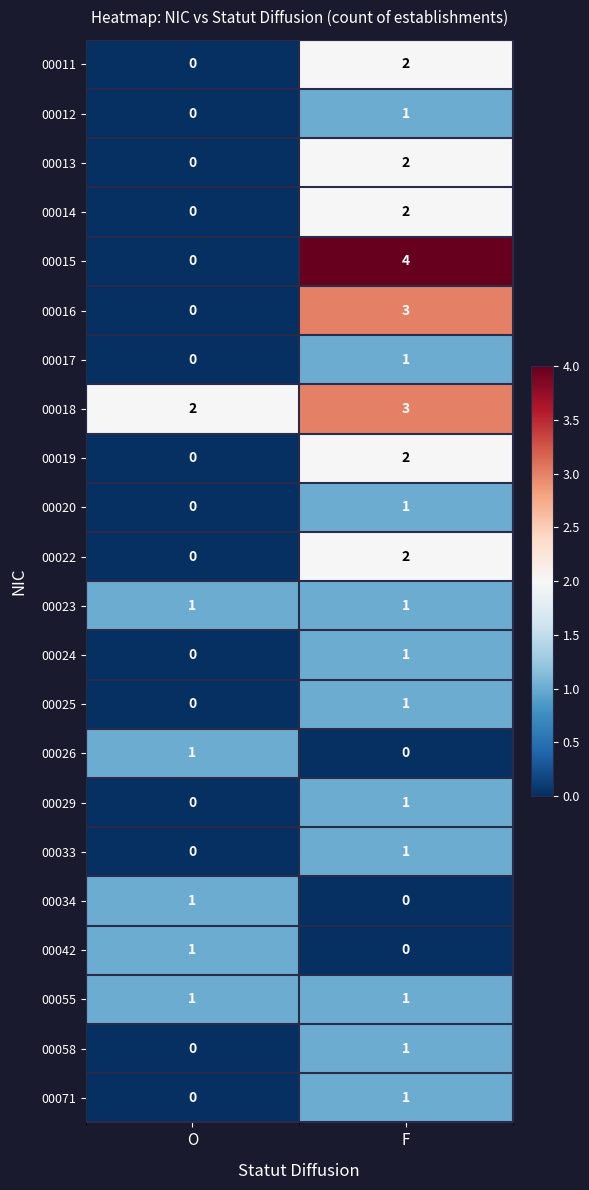

Which series has the largest range (max minus min)?

00015